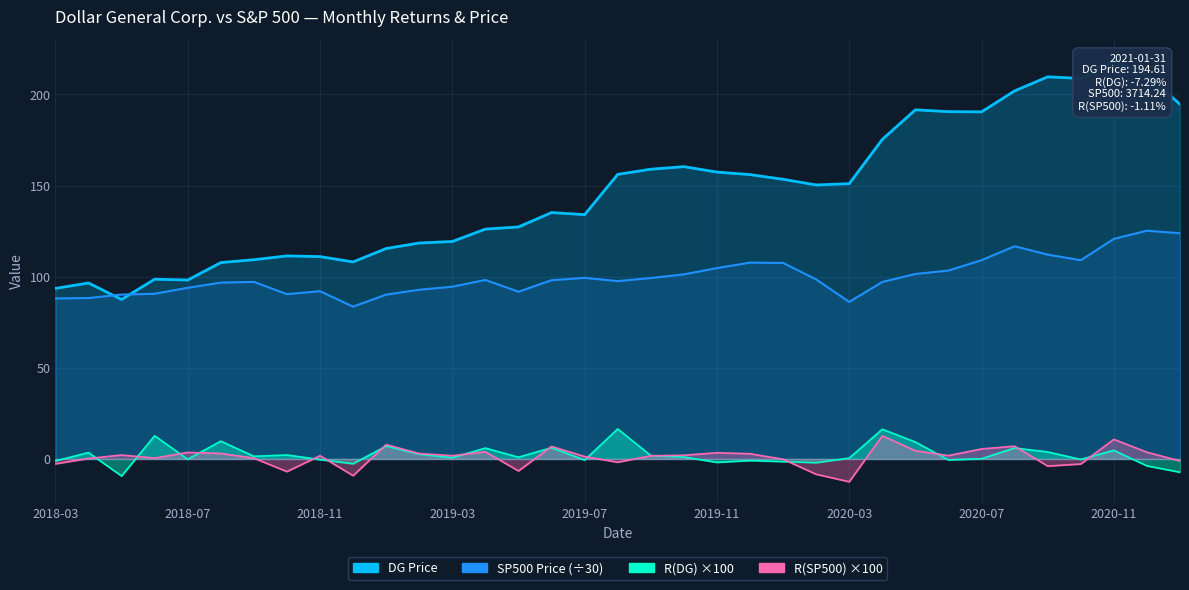

What is the sum of all R(SP500) values?

36.5